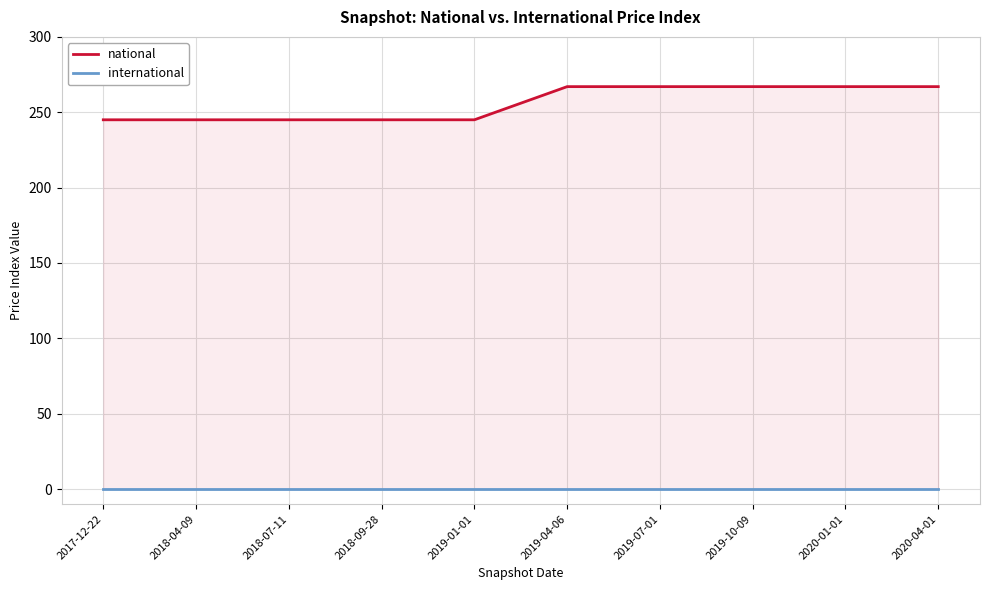

True or false: international has a value of 0 at 2018-07-11.

True